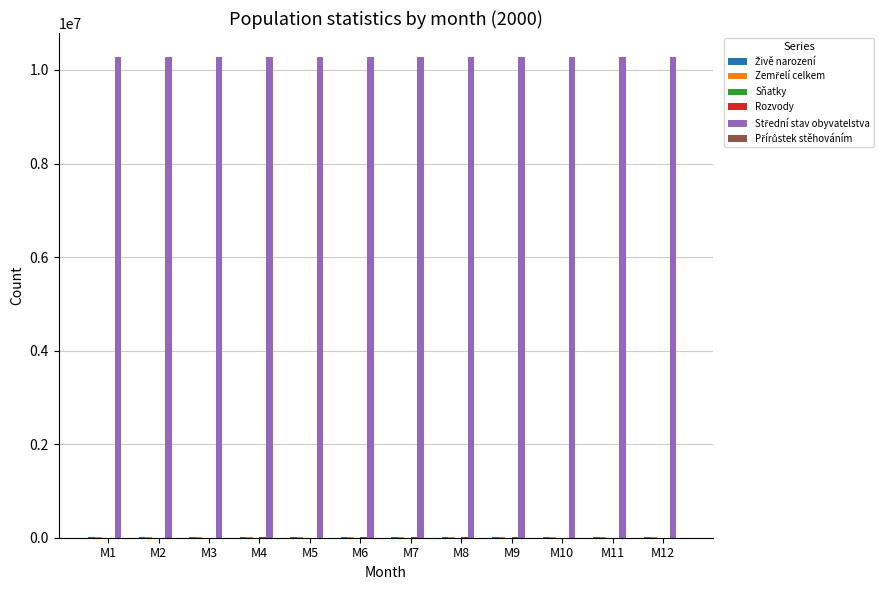

At which label does Sňatky first exceed 2441?

M2